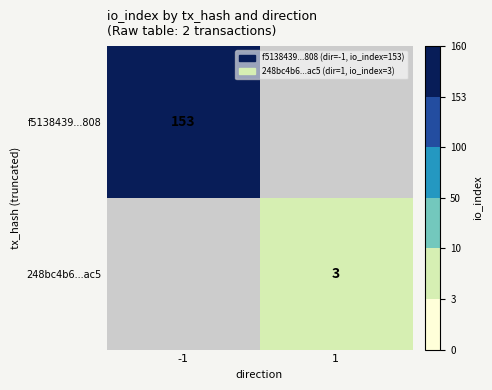

True or false: 248bc4b6...ac5 has a value of 4 at 1.

False